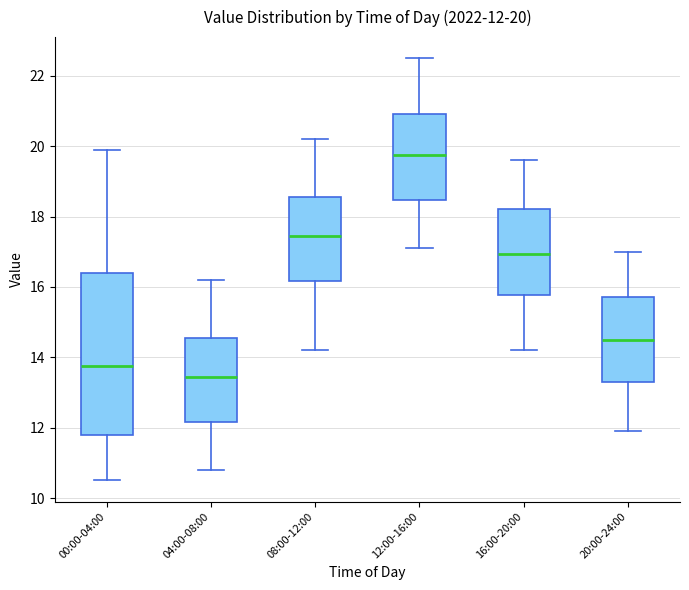

Which box is the tallest, from its lower edge to its upper edge?

00:00-04:00